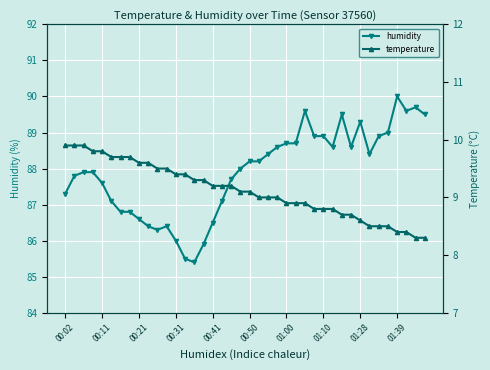

What is the maximum value for humidity?

90.0